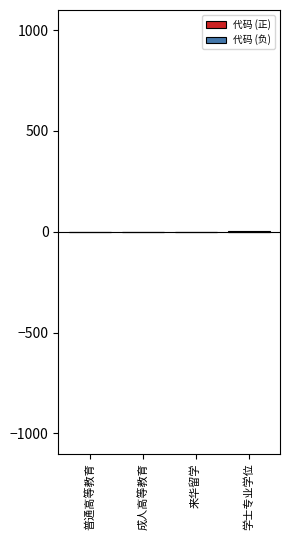

Reading left to right, transcribe all the data shown in this chart.

代码 (正): 0.0	0.0	0.5	1.5
代码 (负): -1.5	-0.5	0.0	0.0